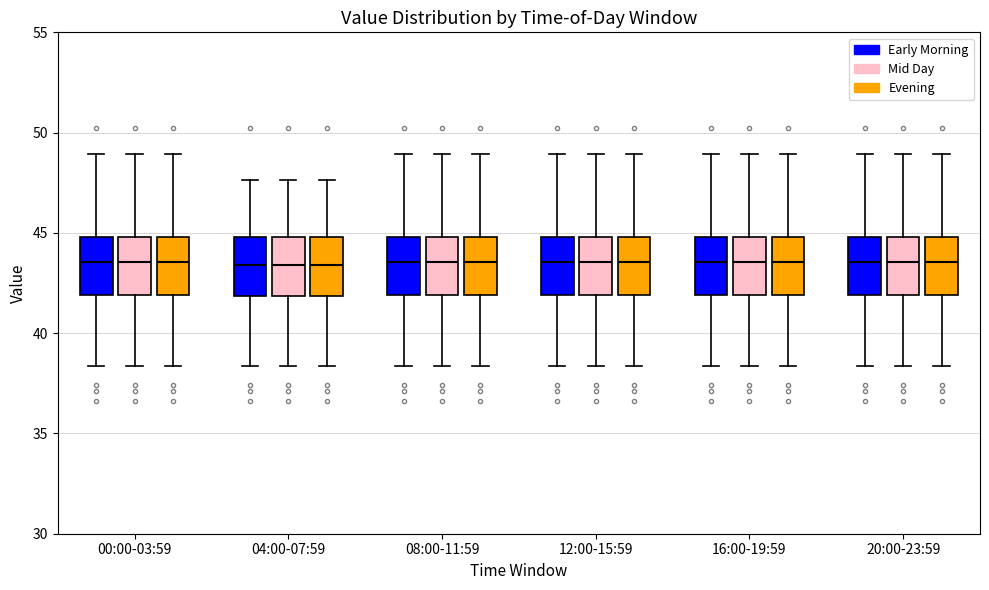

Where does the median line of the box for 00:00-03:59 (Early Morning) sit on the y-axis? The values are not printed on the chart, so give them approximately, as read against the axis.

43.5